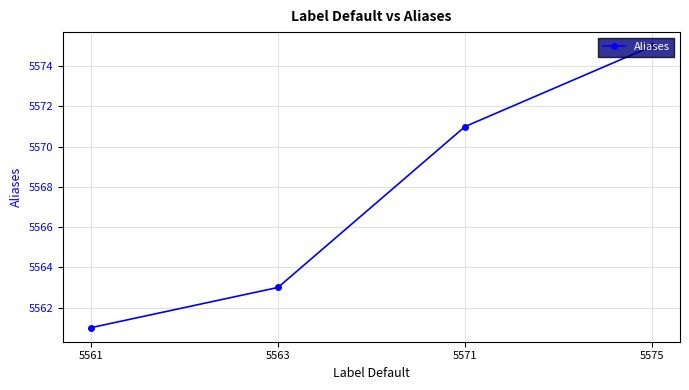

What is the smallest value displayed?

5561